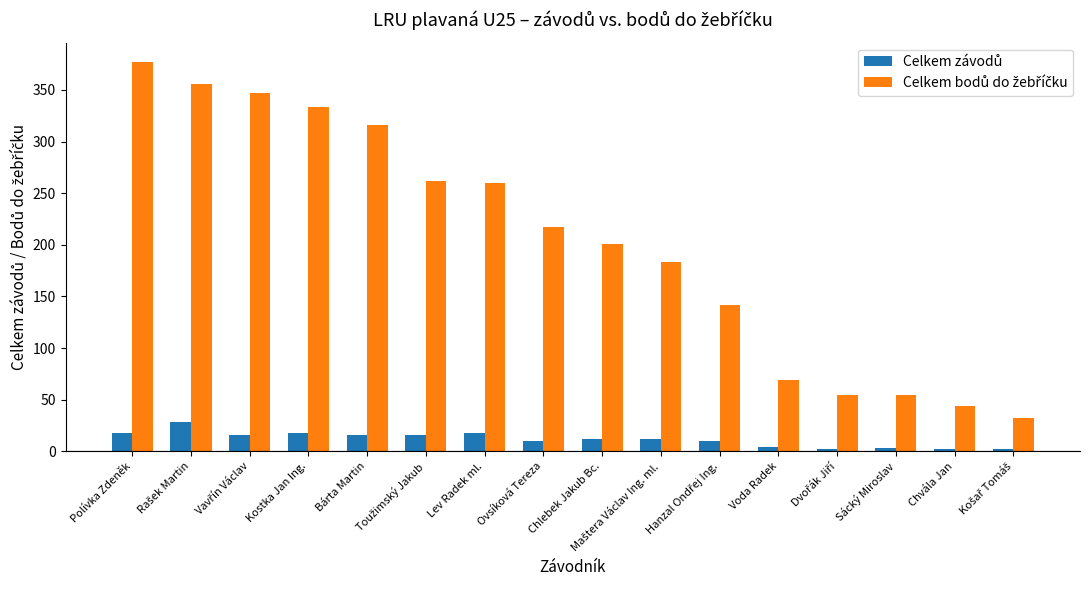

What is the greatest value displayed?

377